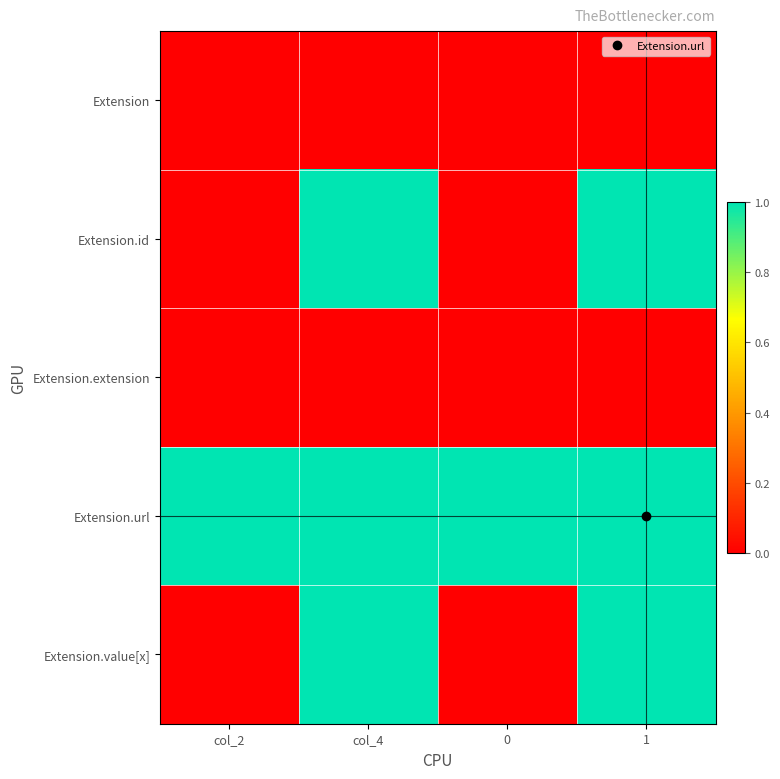

Reading left to right, extract all data points from this chart.

Extension: col_2=0	col_4=0	0=0	1=0
Extension.id: col_2=0	col_4=1	0=0	1=1
Extension.extension: col_2=0	col_4=0	0=0	1=0
Extension.url: col_2=1	col_4=1	0=1	1=1
Extension.value[x]: col_2=0	col_4=1	0=0	1=1